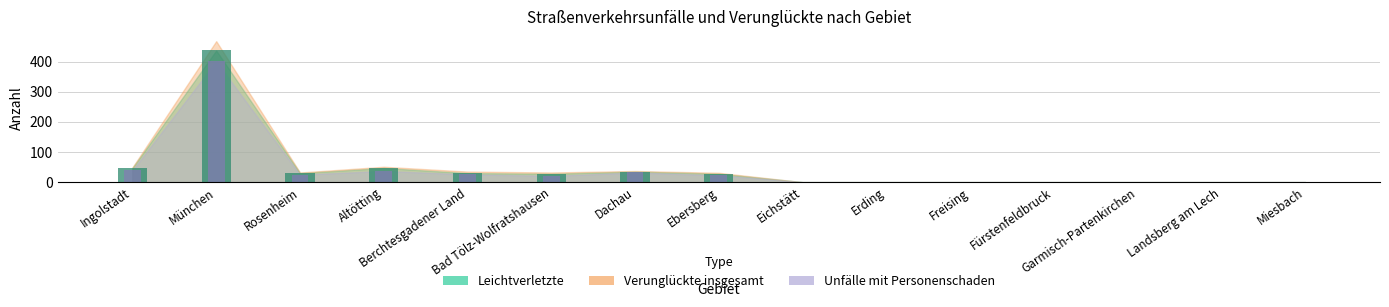

True or false: Verunglückte insgesamt has a value of 7 at Berchtesgadener Land.

False